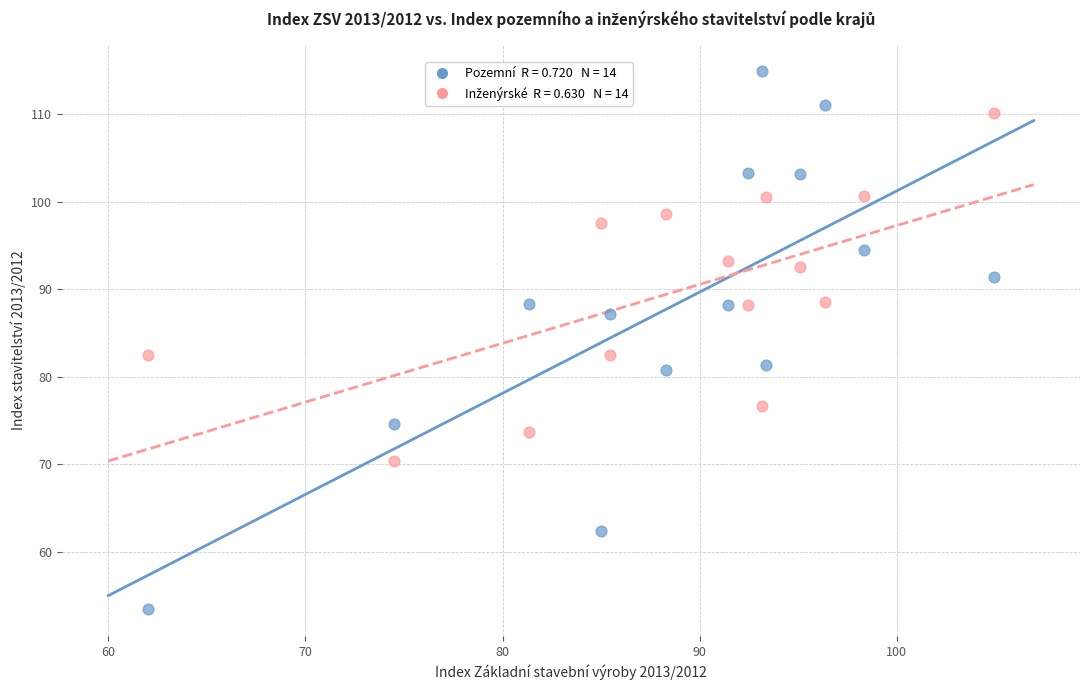

Across all data points, what is the range of Y values (max minus min)?

61.4